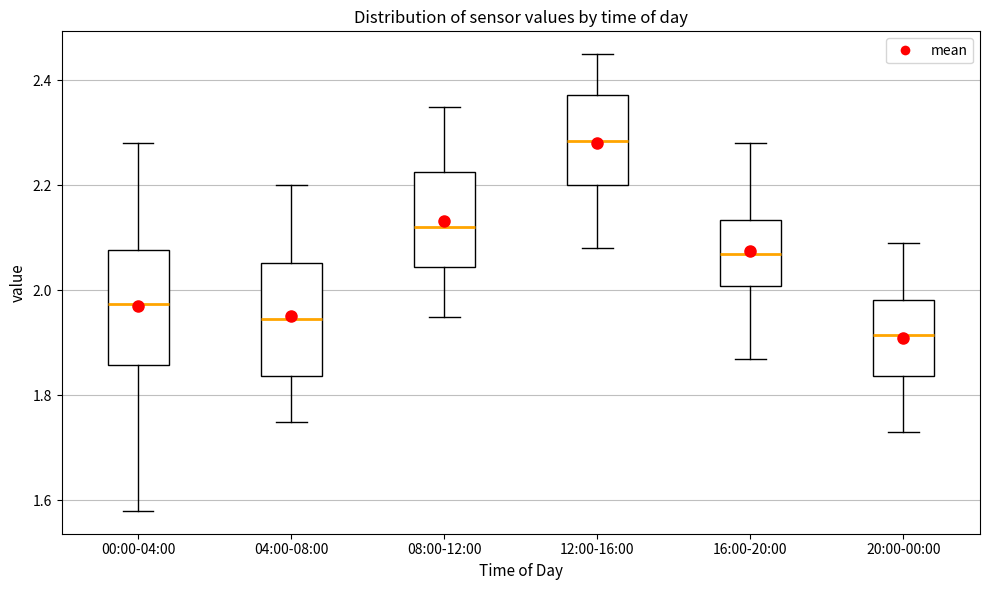

Reading left to right, transcribe this box plot: for each box, give where its median line is, the range the box spans, and where its two whiskers end, as read against the y-axis. The values are not printed on the chart, so give them approximately, as read against the axis.

00:00-04:00: median 1.98, box 1.86 to 2.08, whiskers 1.58 to 2.28
04:00-08:00: median 1.94, box 1.84 to 2.06, whiskers 1.76 to 2.20
08:00-12:00: median 2.12, box 2.04 to 2.22, whiskers 1.96 to 2.36
12:00-16:00: median 2.28, box 2.20 to 2.38, whiskers 2.08 to 2.46
16:00-20:00: median 2.08, box 2.00 to 2.14, whiskers 1.88 to 2.28
20:00-00:00: median 1.92, box 1.84 to 1.98, whiskers 1.74 to 2.10